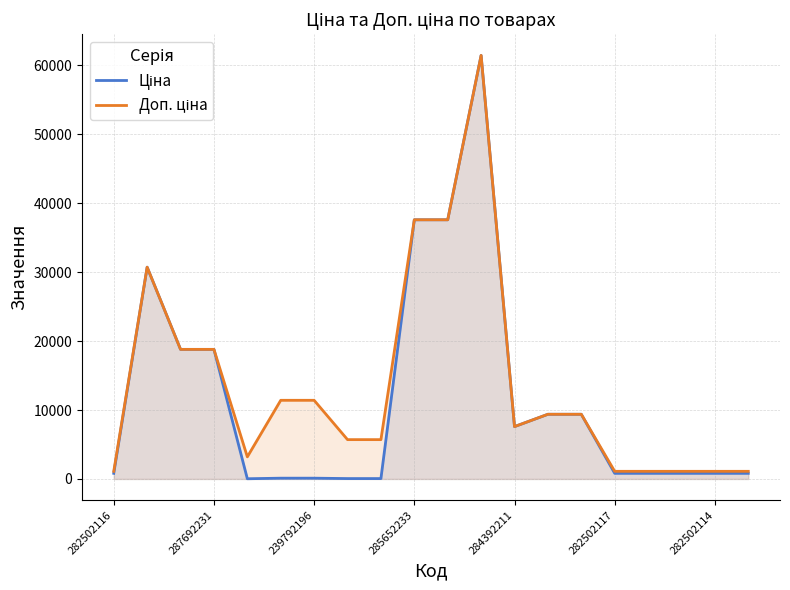

What is the greatest value displayed?

61434.3